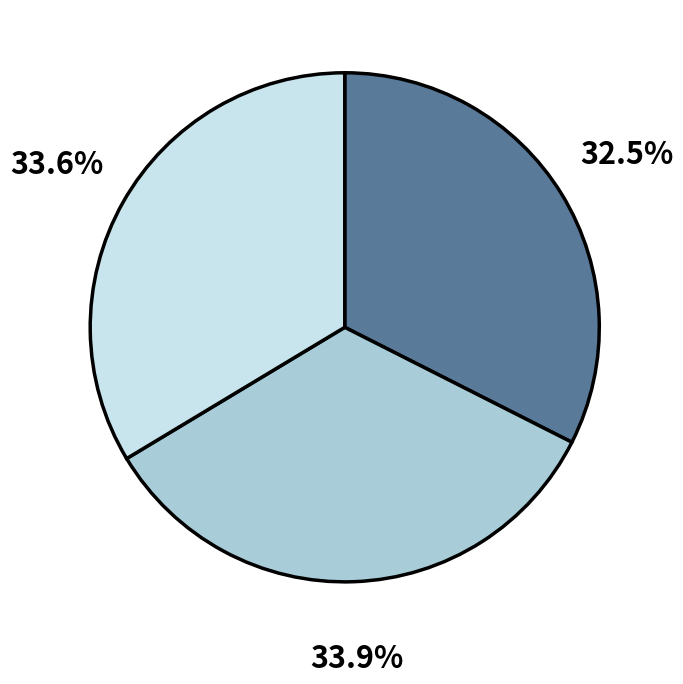

Is there any slice that represents more than half of the pie?

No